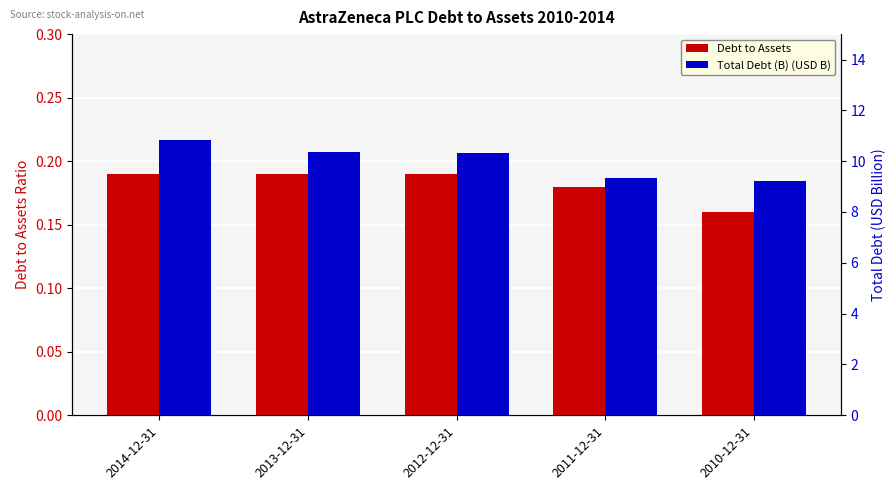

Which label corresponds to the largest value in the chart?

2014-12-31